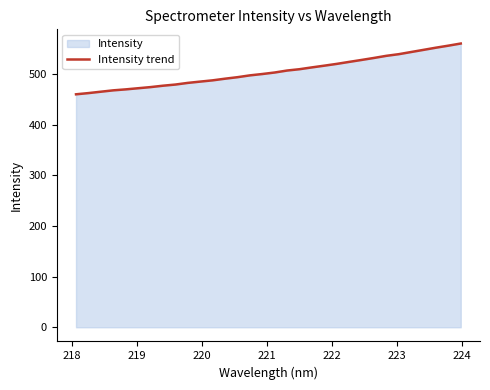

Does the chart display data point markers on the line(s)?

No